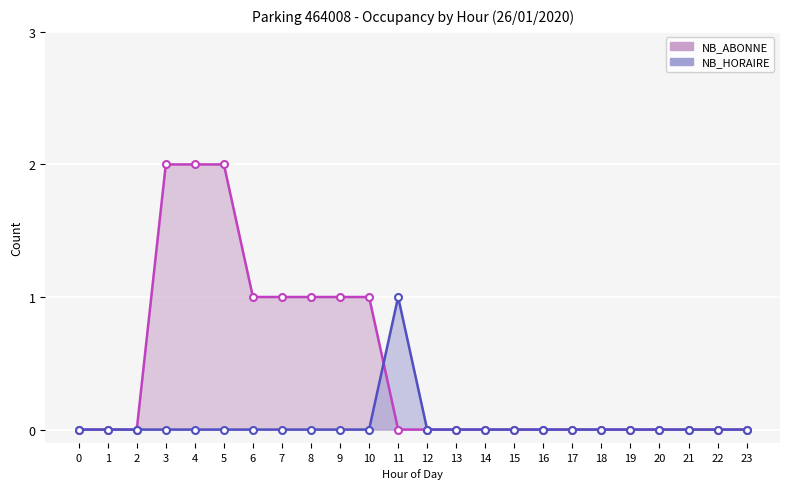

At which category does NB_HORAIRE reach its first local peak?

11